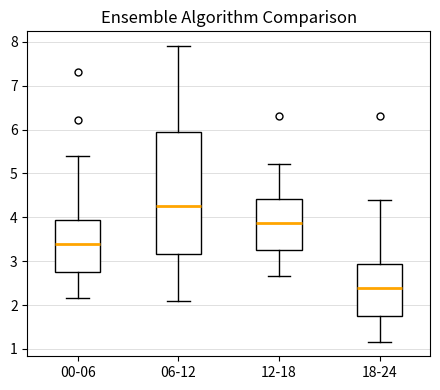

Reading left to right, transcribe this box plot: for each box, give where its median line is, the range the box spans, and where its two whiskers end, as read against the y-axis. The values are not printed on the chart, so give them approximately, as read against the axis.

00-06: median 3.4, box 2.8 to 3.9, whiskers 2.2 to 5.4
06-12: median 4.3, box 3.2 to 6.0, whiskers 2.1 to 7.9
12-18: median 3.9, box 3.3 to 4.4, whiskers 2.7 to 5.2
18-24: median 2.4, box 1.8 to 2.9, whiskers 1.2 to 4.4